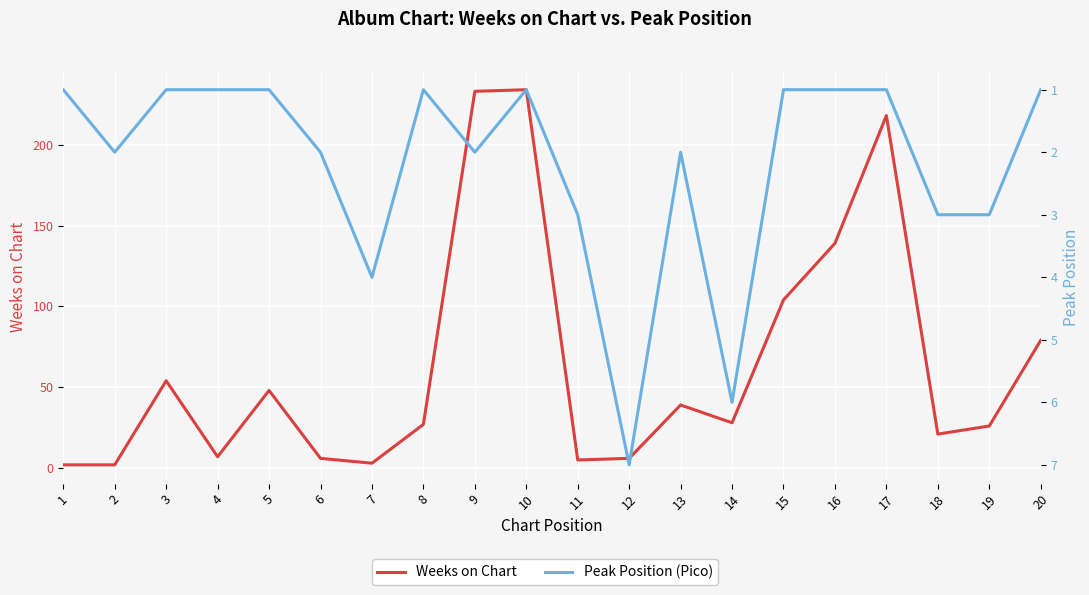

List the series in order of their overall mean, lowest first.

Peak Position (Pico), Weeks on Chart